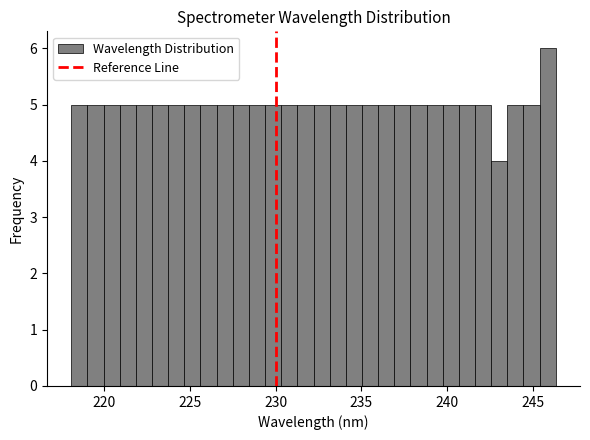

Around what value on the x-axis is the tallest bar? Give the approximate position of its centre, as read against the axis.

246.0